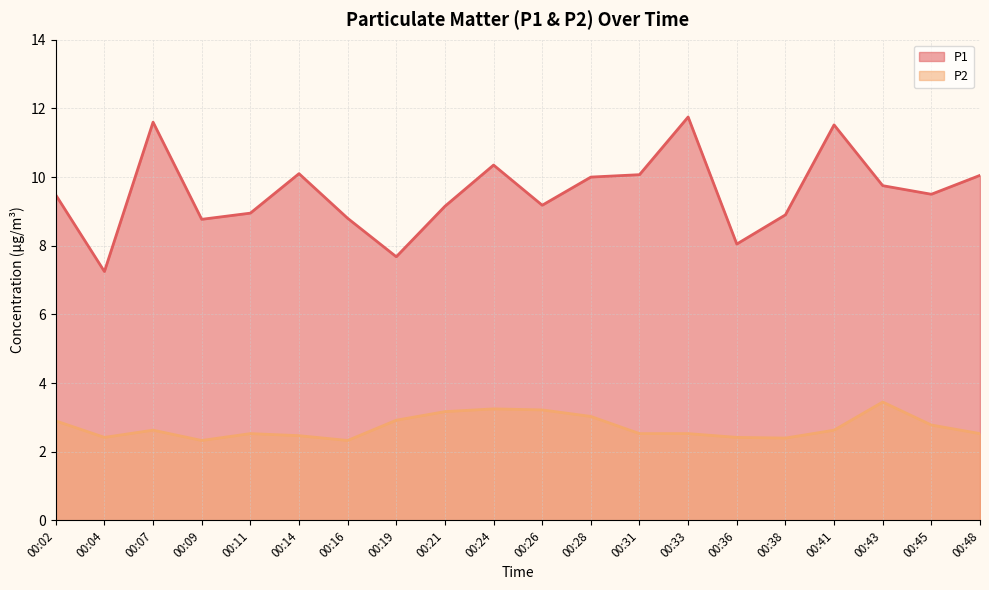

Rank the categories by P1 value from highest to lowest.

00:33, 00:07, 00:41, 00:24, 00:14, 00:31, 00:48, 00:28, 00:43, 00:45, 00:02, 00:26, 00:21, 00:11, 00:38, 00:16, 00:09, 00:36, 00:19, 00:04